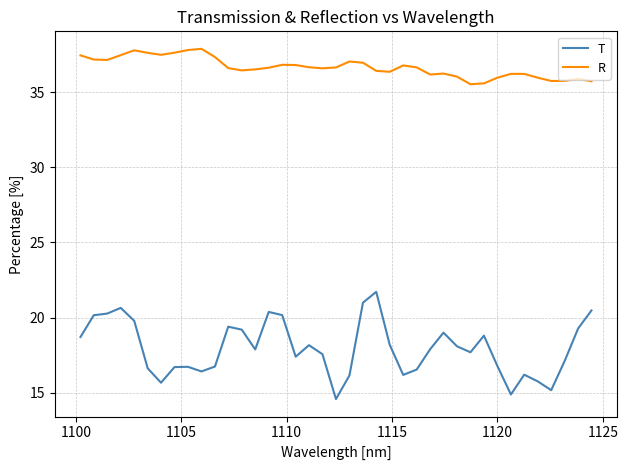

Which series has the largest total across all categories?

R